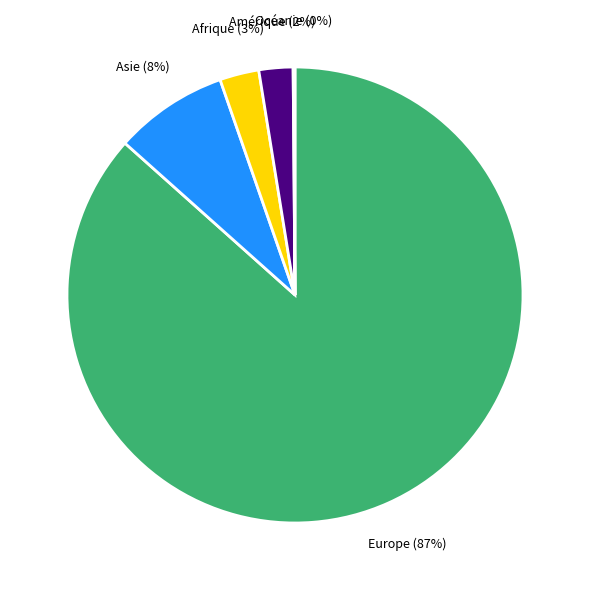

What percentage is the Europe slice, to the nearest percent?

87%